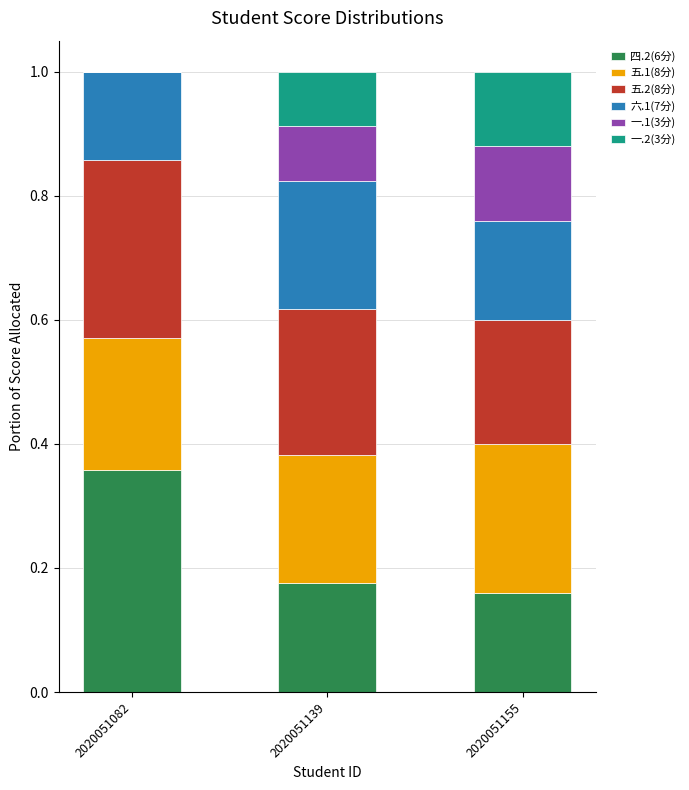

Are the bars grouped side by side (vs. stacked)?

No